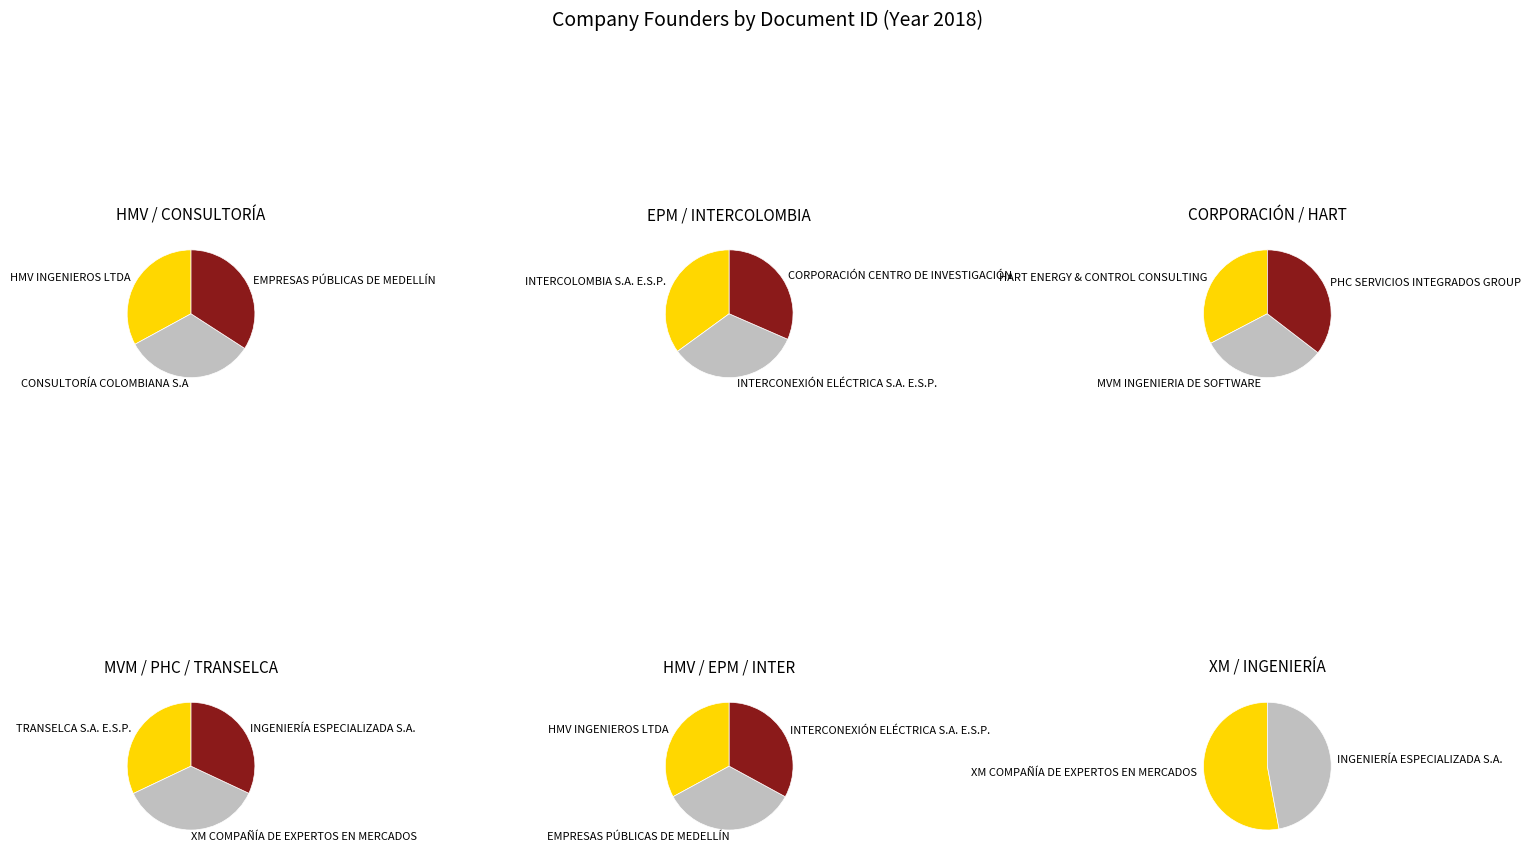

Approximately how many times larger is the value at HMV INGENIEROS LTDA compared to EMPRESAS PÚBLICAS DE MEDELLÍN?

1.0